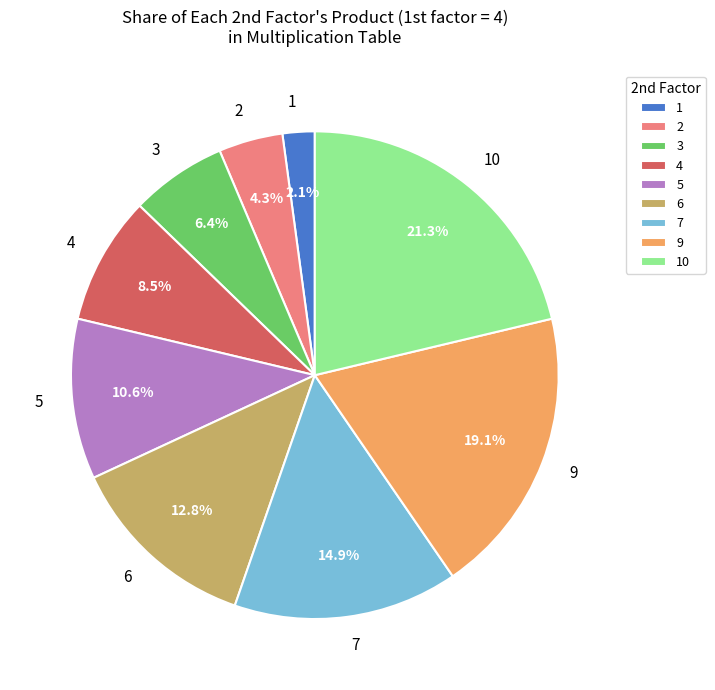

What is the ratio of the value at 1 to the value at 2?

0.5